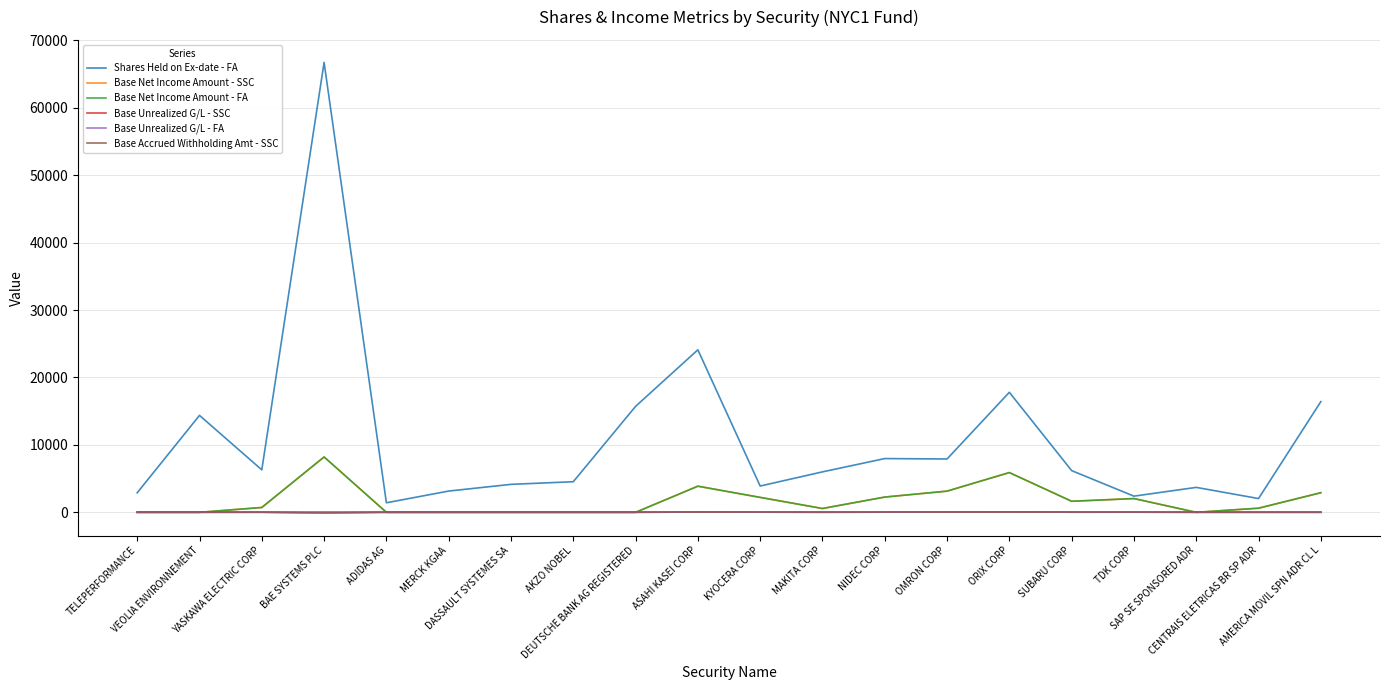

Does the chart have visible grid lines?

Yes